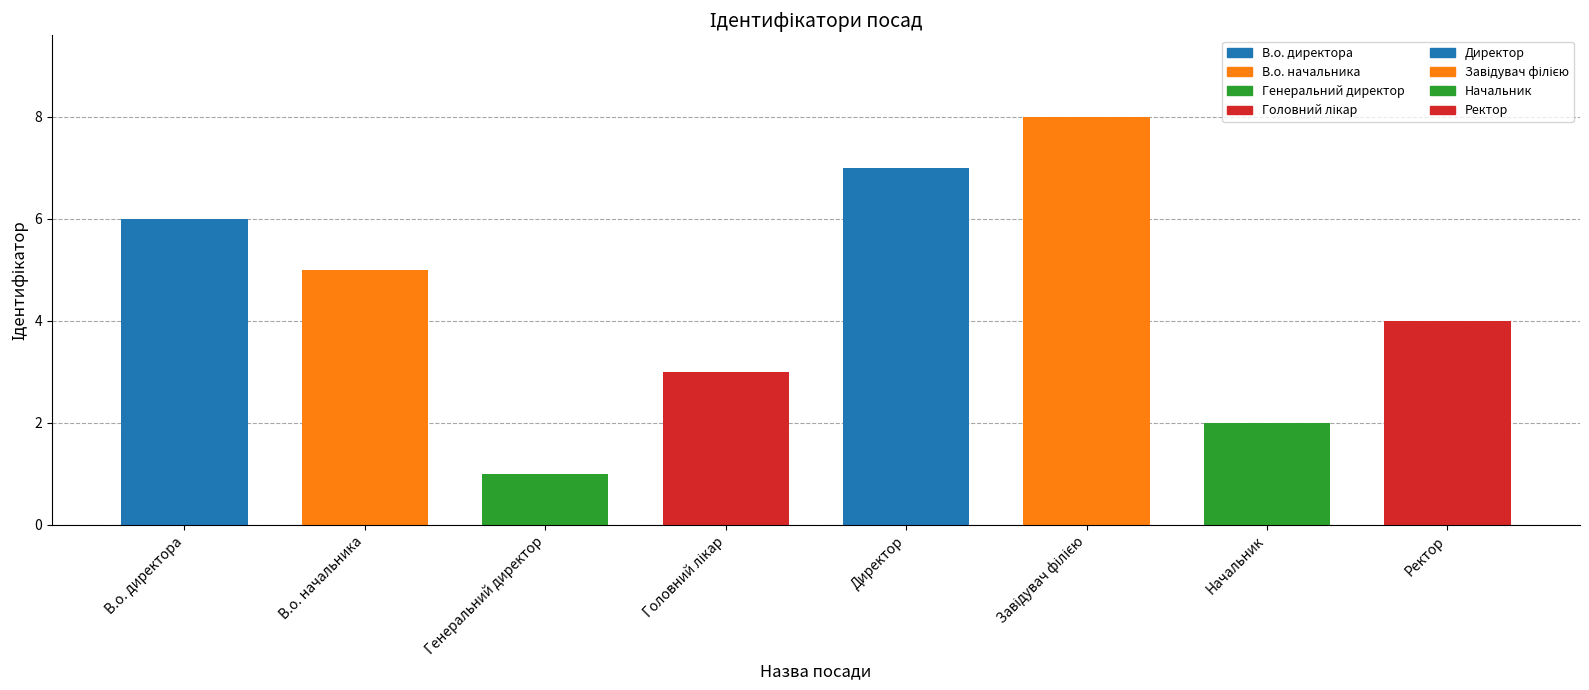

How many bars are there in total?

8